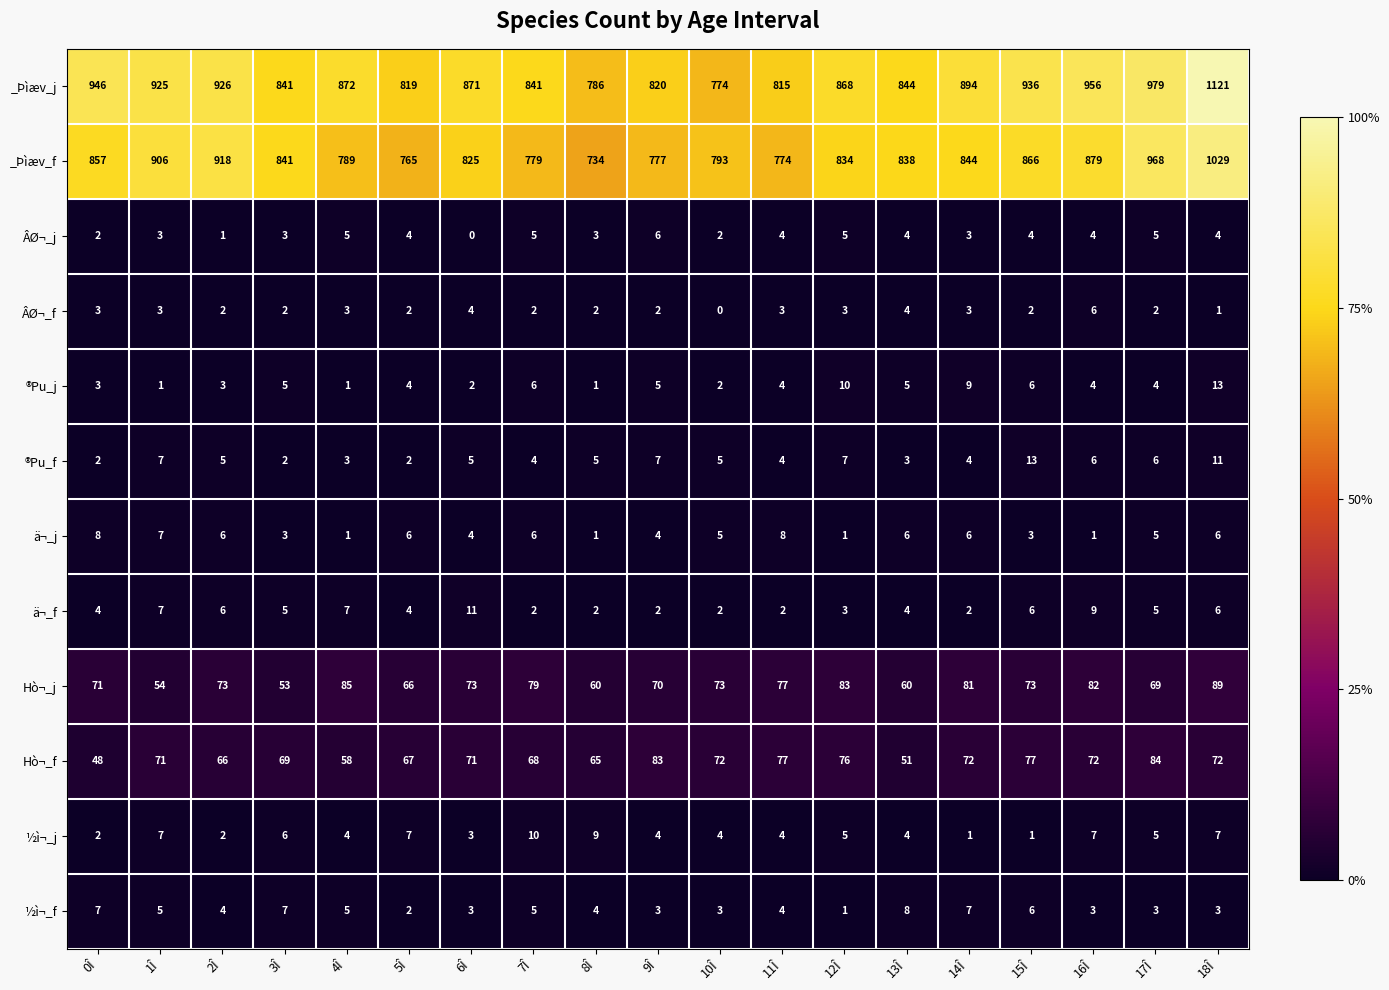

Which series has the largest range (max minus min)?

_Þìæv_j